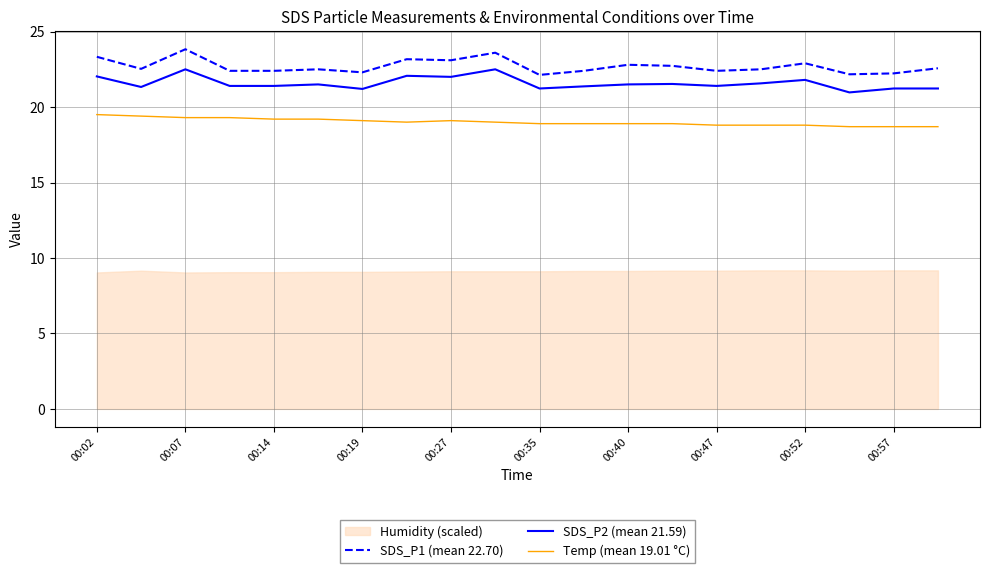

What is the value of the Temp (mean 19.01 °C) point at the 2nd from the left?

19.4